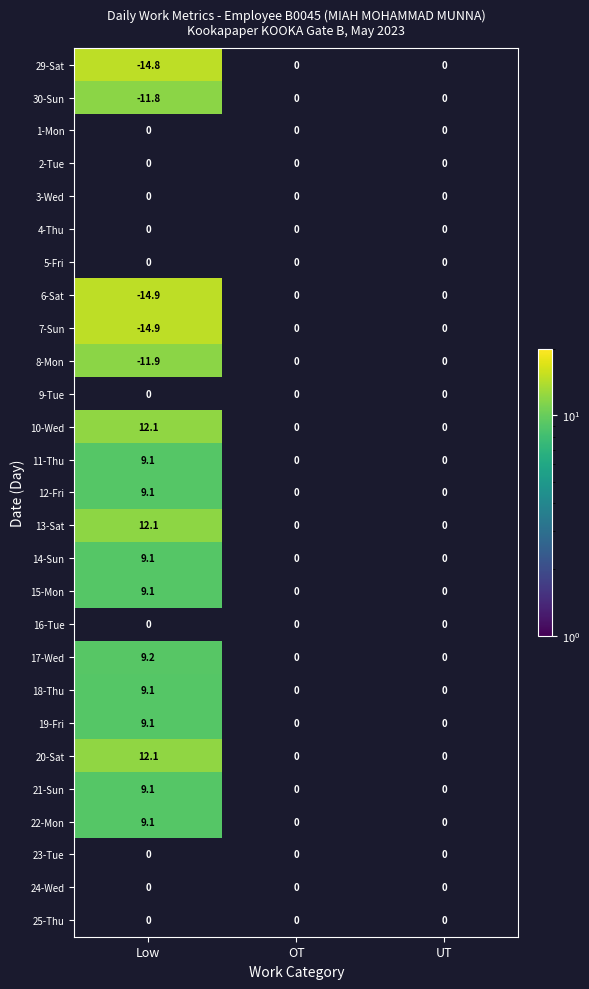

Rank the series by their maximum value, from highest to lowest.

1-Mon, 2-Tue, 3-Wed, 4-Thu, 5-Fri, 7-Sun, 6-Sat, 29-Sat, 9-Tue, 10-Wed, 13-Sat, 8-Mon, 16-Tue, 20-Sat, 30-Sun, 17-Wed, 11-Thu, 19-Fri, 18-Thu, 22-Mon, 15-Mon, 12-Fri, 14-Sun, 23-Tue, 24-Wed, 25-Thu, 21-Sun